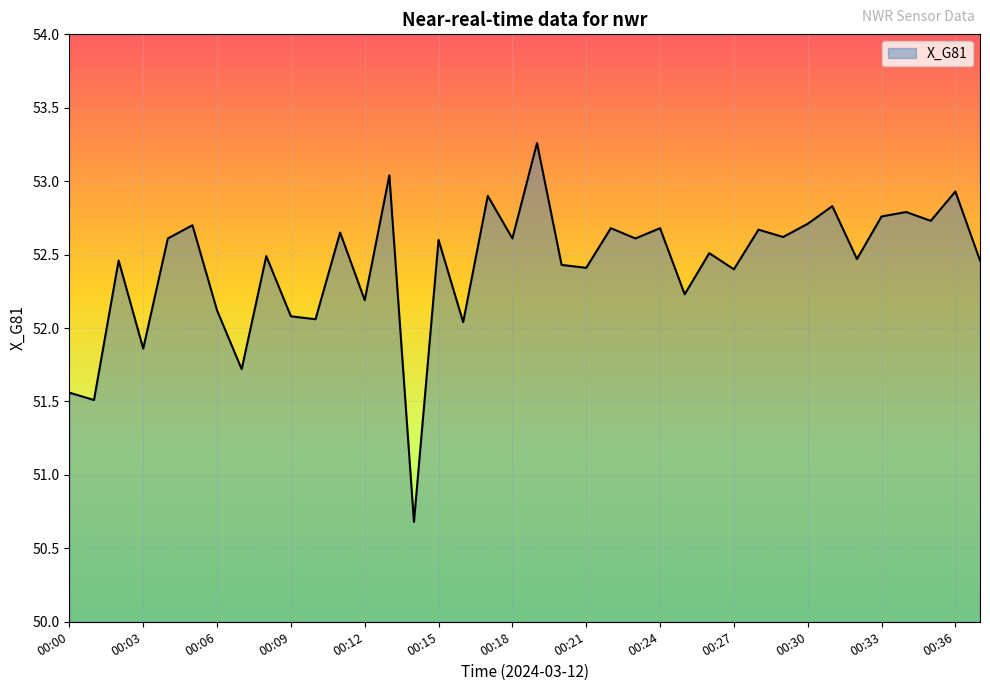

What is the difference between the maximum and minimum values?

2.6